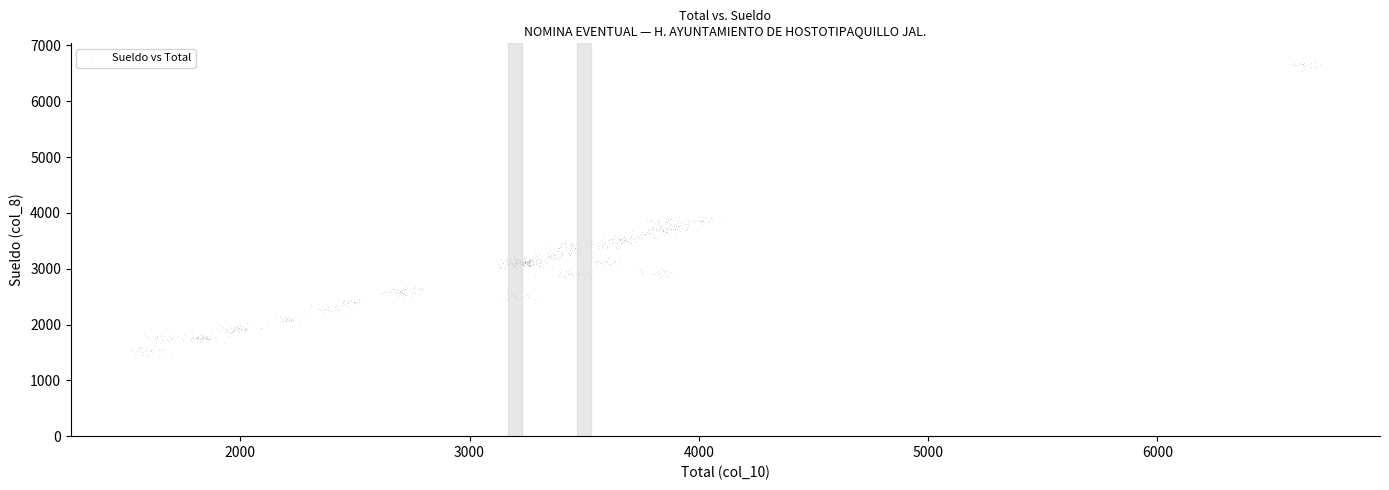

What is the range of Y values (max minus min)?

5350.3